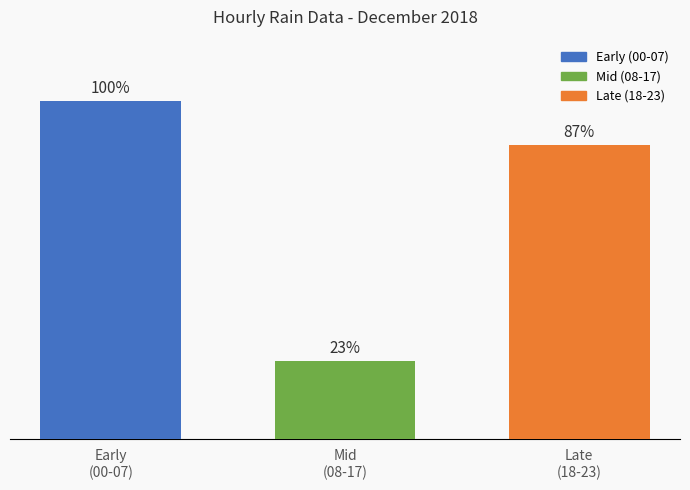

Are the bars horizontal?

No